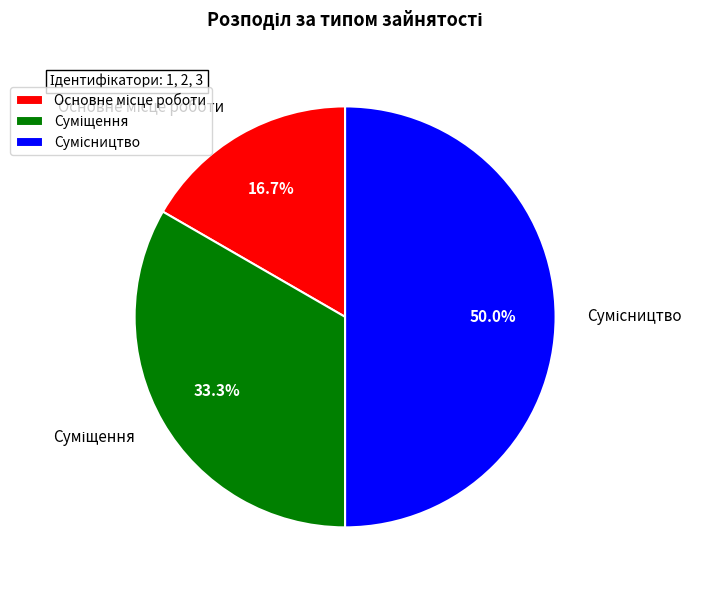

To the nearest percent, what percentage of the pie is Суміщення?

33%